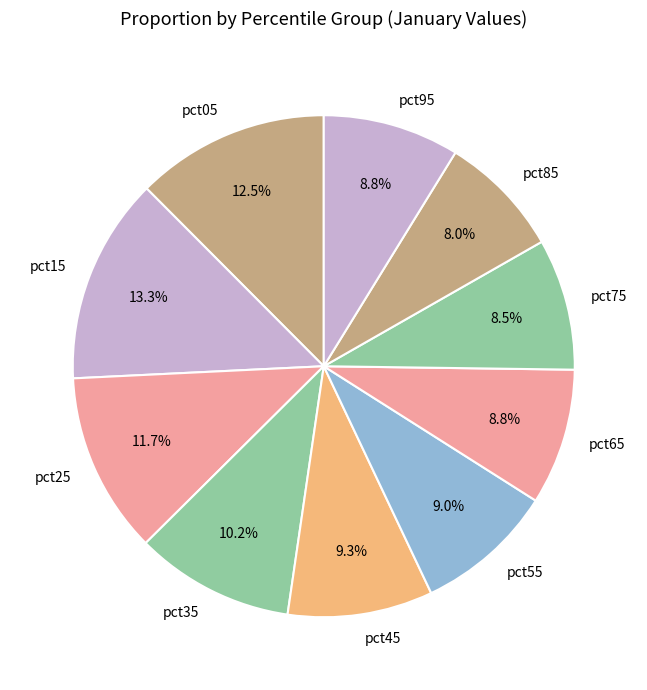

What is the ratio of the value at pct65 to the value at pct25?

0.8